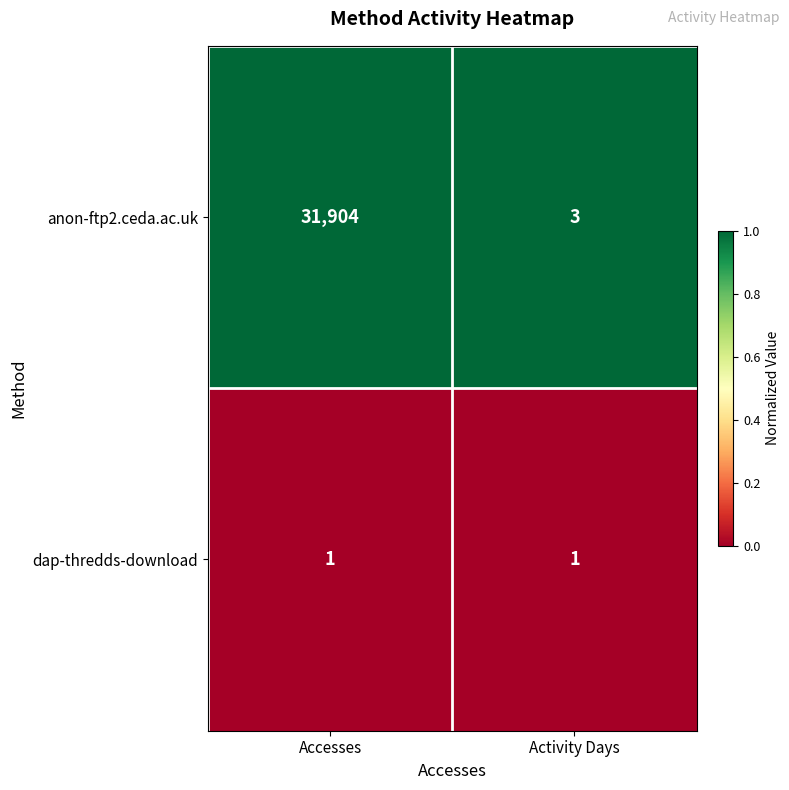

Is the value of dap-thredds-download at Activity Days greater than the value of anon-ftp2.ceda.ac.uk at Activity Days?

No